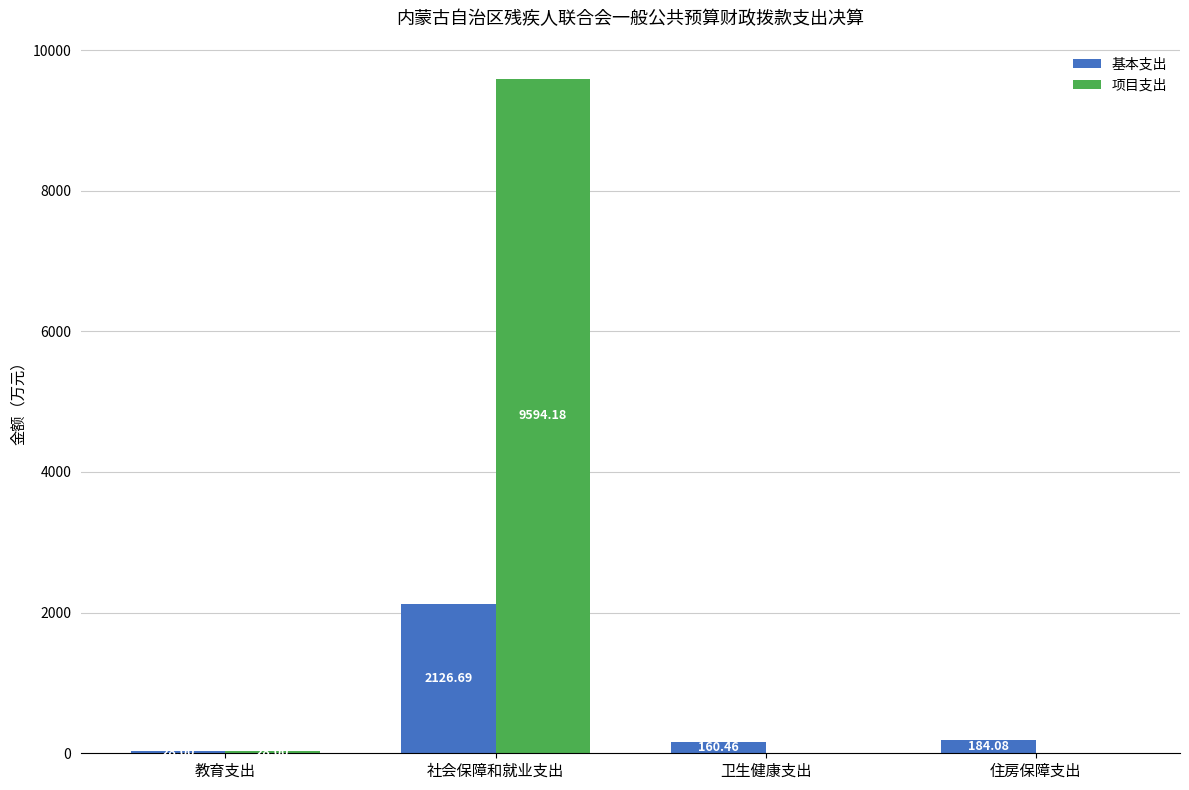

Which series has the largest total across all categories?

项目支出